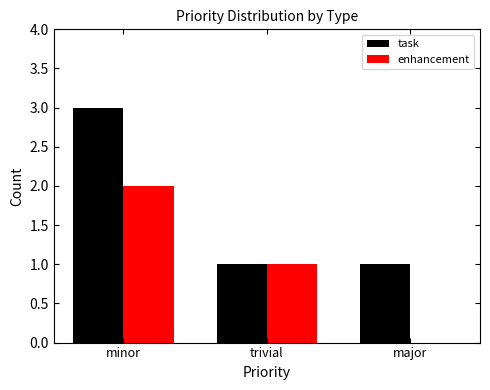

Between trivial and major, which series saw the biggest shift?

enhancement